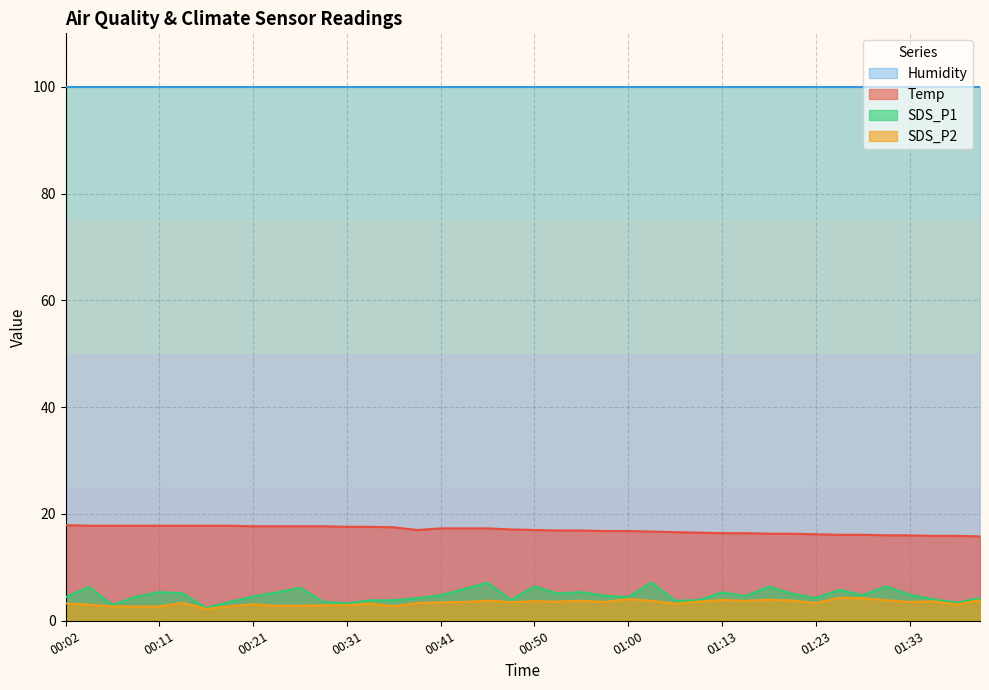

At which category does the chart reach its peak across all series?

00:02